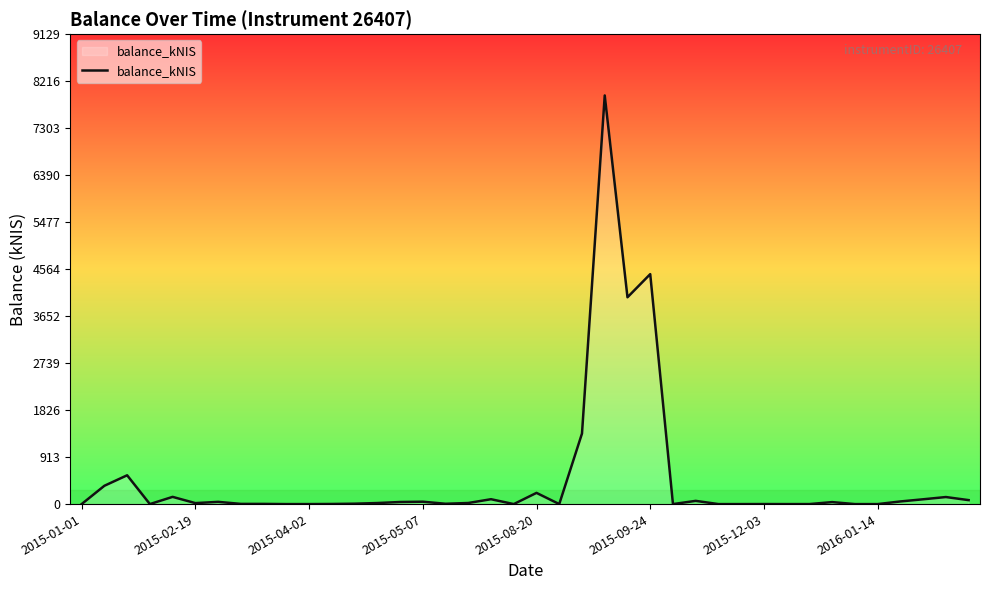

What is the greatest value displayed?

7938.2